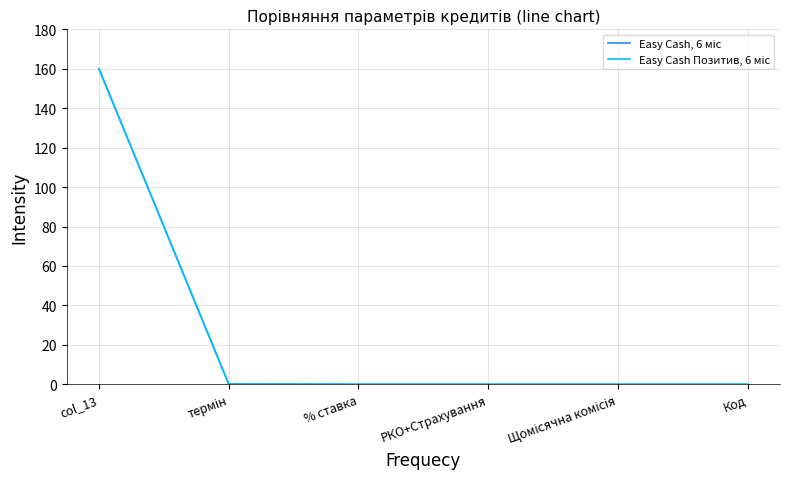

What position from the right is col_13?

6